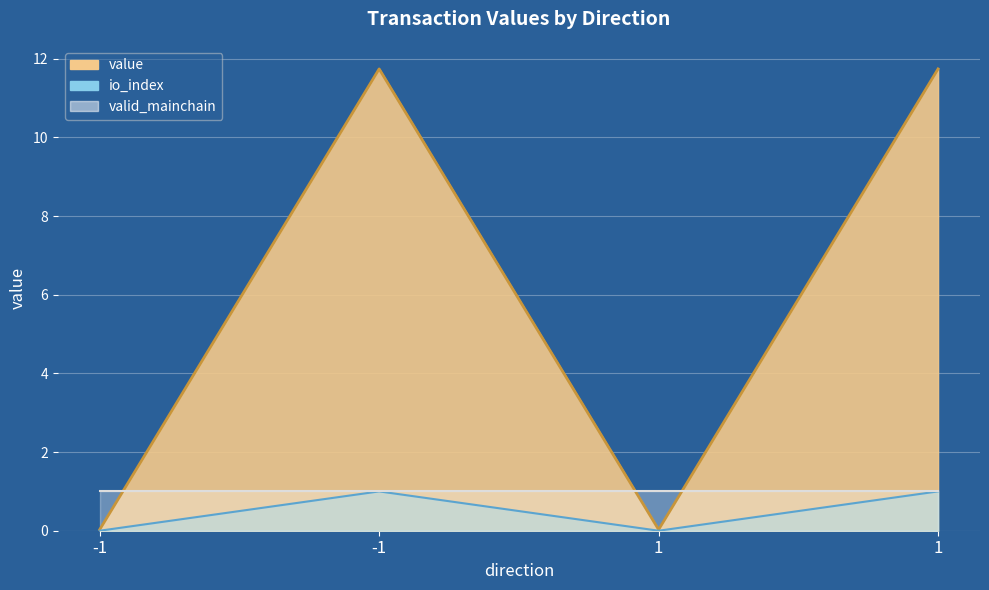

True or false: io_index_line and value_line intersect in this chart.

False